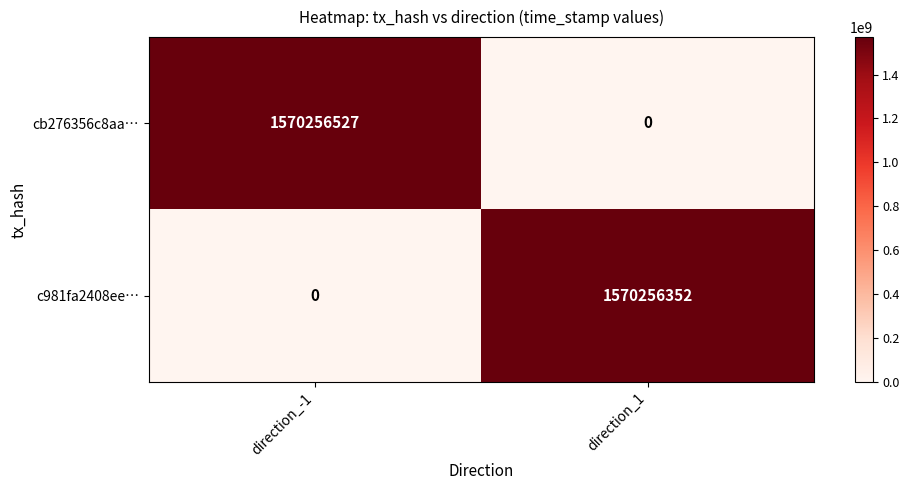

Reading right to left, transcribe all the data shown in this chart.

cb276356c8aa…: 0	1570256527
c981fa2408ee…: 1570256352	0